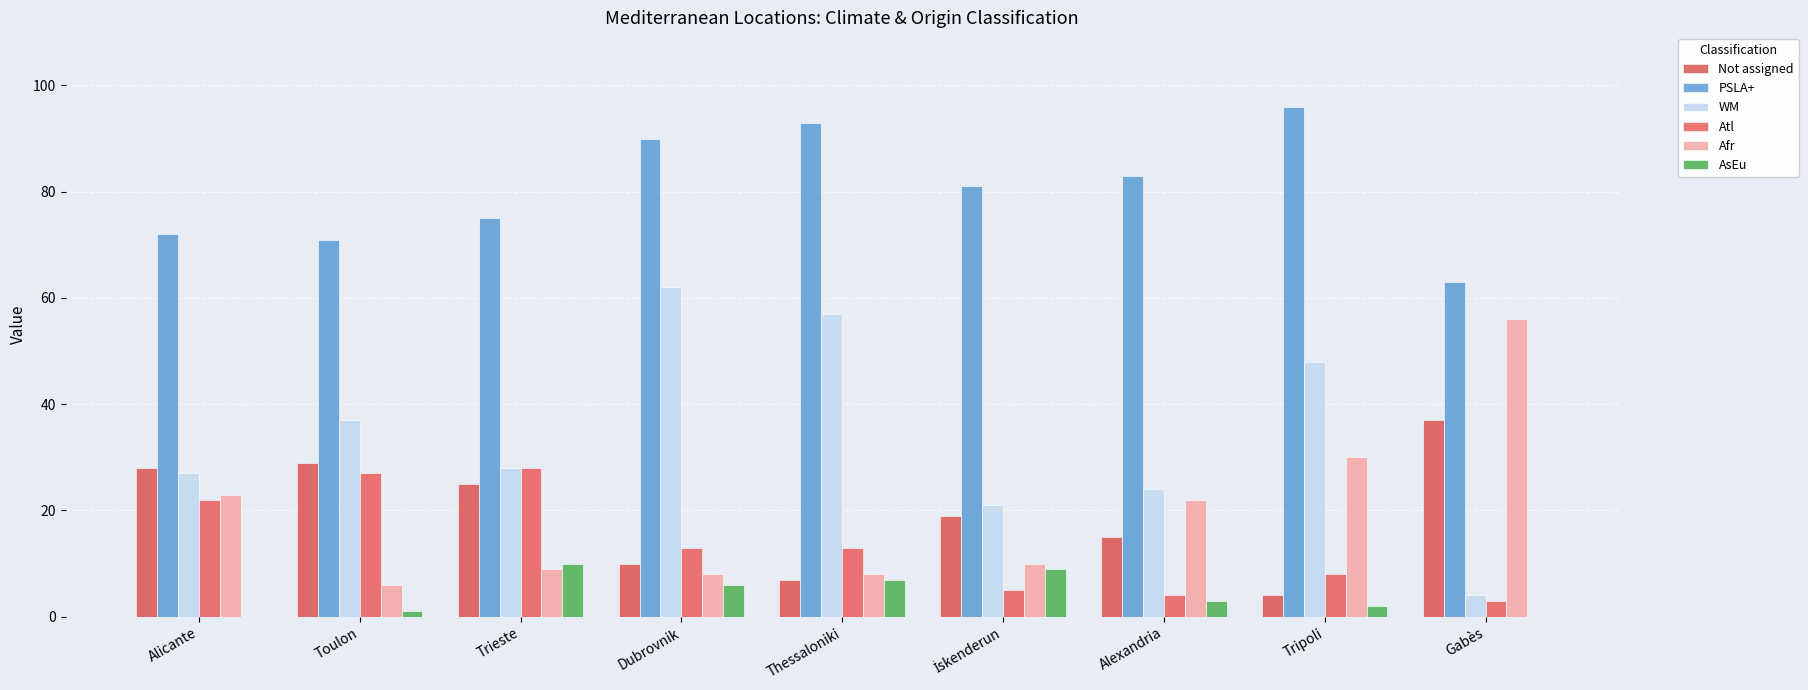

Is the value of Atl at Alexandria greater than the value of AsEu at Alicante?

Yes